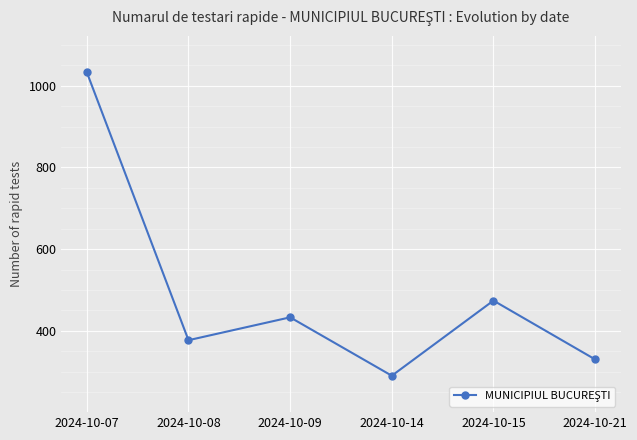

What is the difference between the maximum and second lowest values?

703